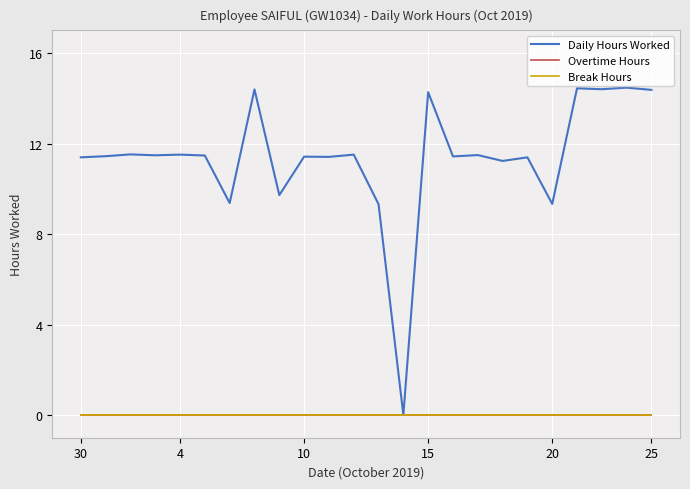

What is the greatest value displayed?

14.5